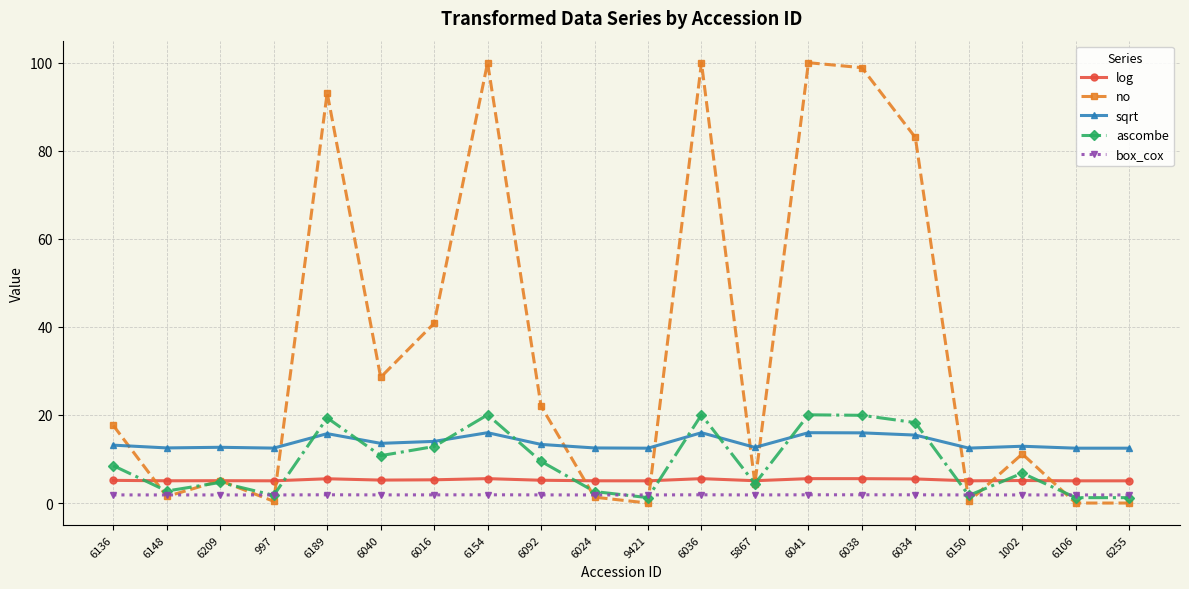

Between which two adjacent categories do sqrt and no first intersect?

6136 and 6148